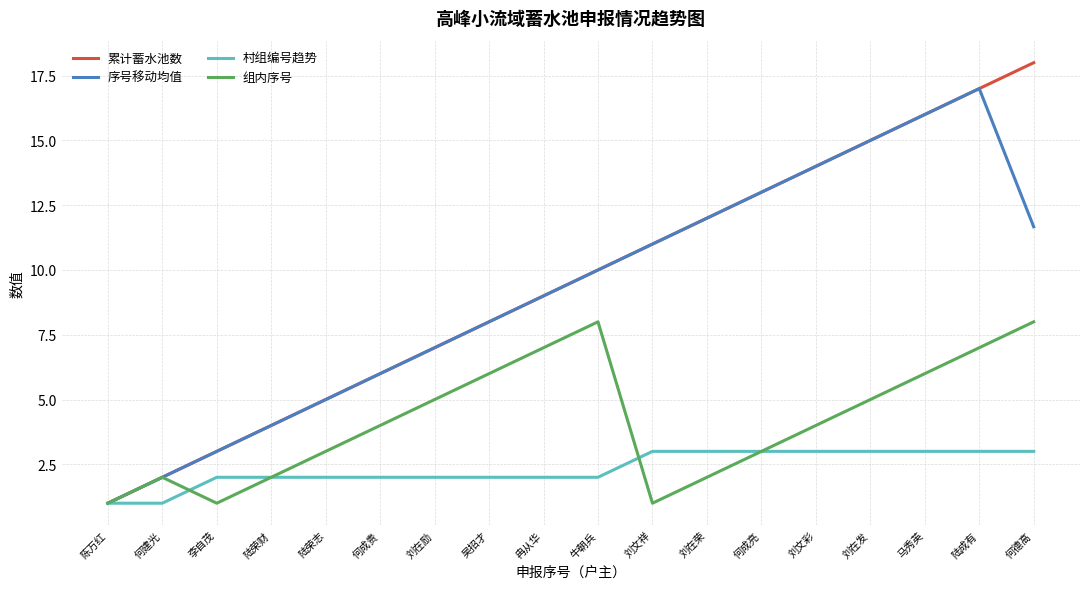

What is the spread (max minus min) of values at 何建光?

1.0